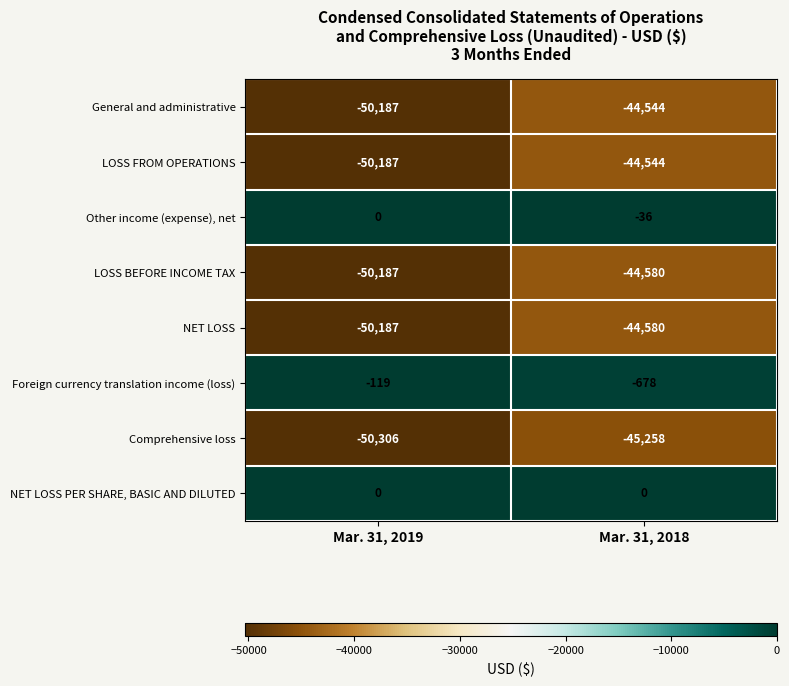

What is the sum of all LOSS FROM OPERATIONS values?

-94731